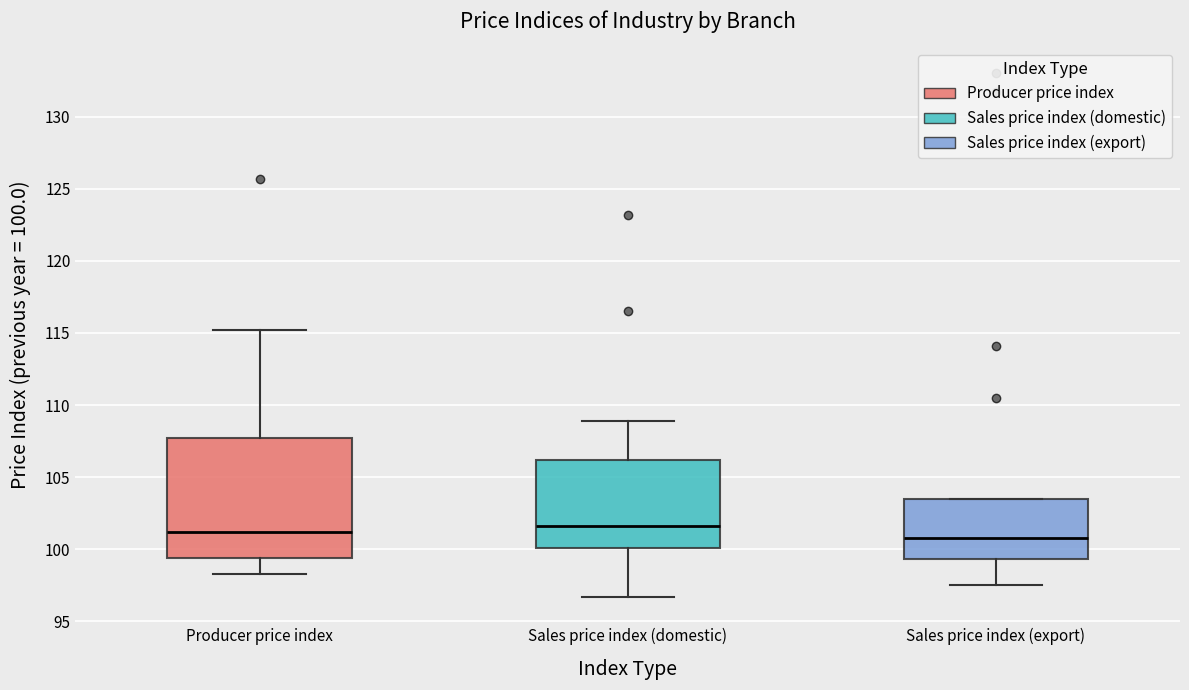

Reading left to right, read every box against the y-axis: the position of its median line, the range the box covers, and the ends of its whiskers. The values are not printed on the chart, so give them approximately, as read against the axis.

Producer price index: median 101.0, box 99.5 to 107.5, whiskers 98.5 to 115.0
Sales price index (domestic): median 101.5, box 100.0 to 106.0, whiskers 96.5 to 109.0
Sales price index (export): median 101.0, box 99.5 to 103.5, whiskers 97.5 to 103.5